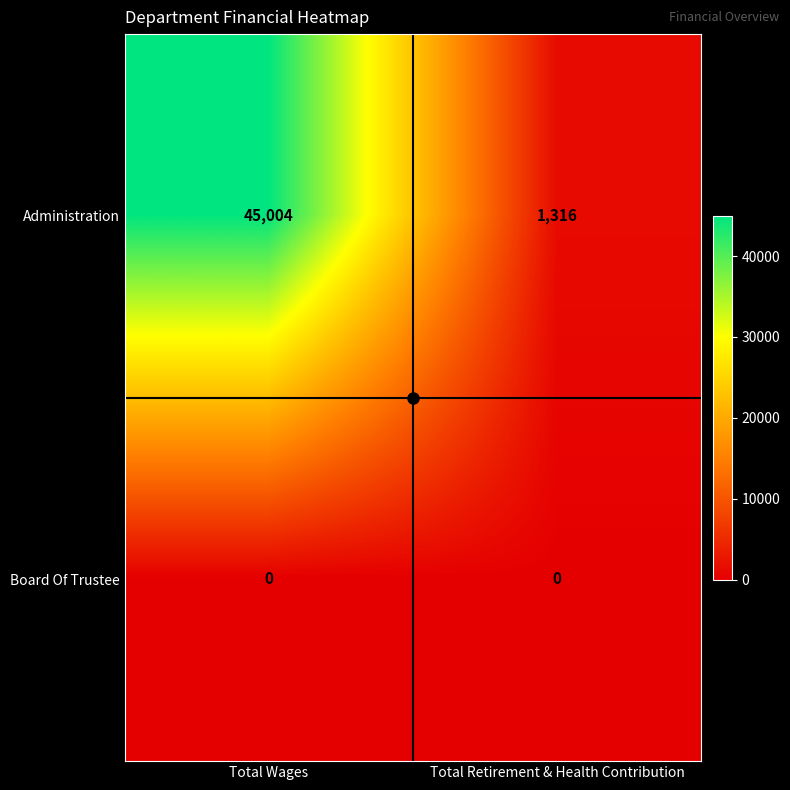

What is the spread (max minus min) of values at Total Wages?

45004